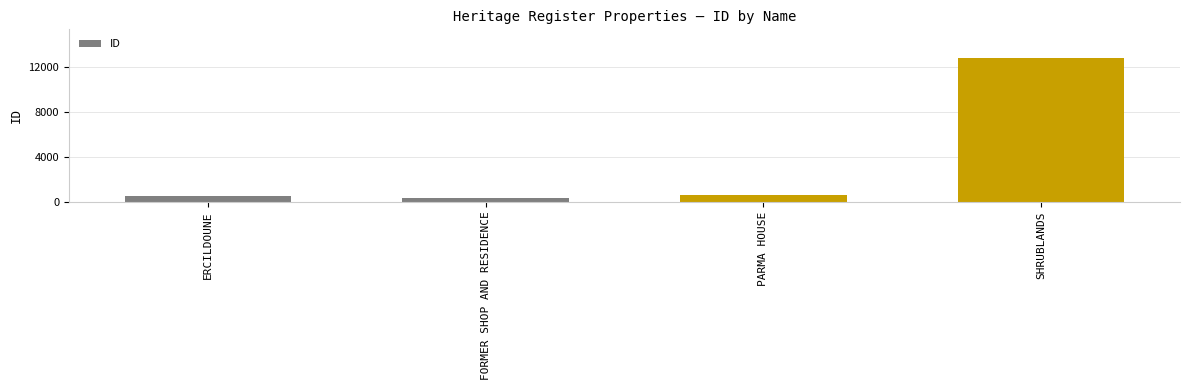

The chart shows a value of 1056 at PARMA HOUSE. True or false?

False